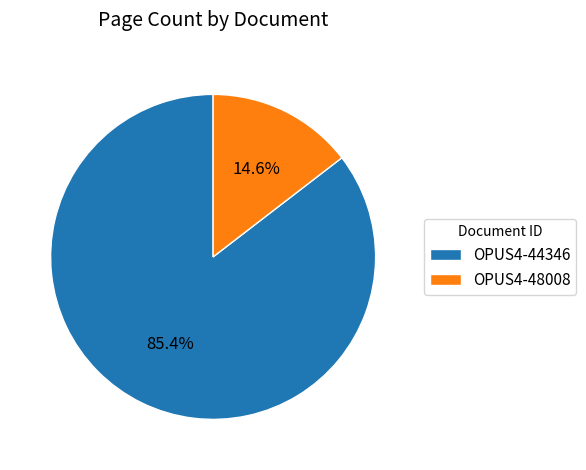

How many segments does this pie chart have?

2